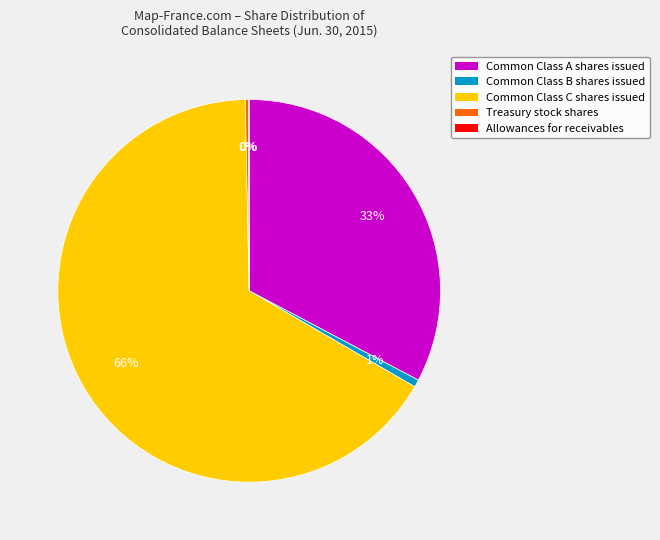

What is the largest slice in the pie chart?

Common Class C shares issued